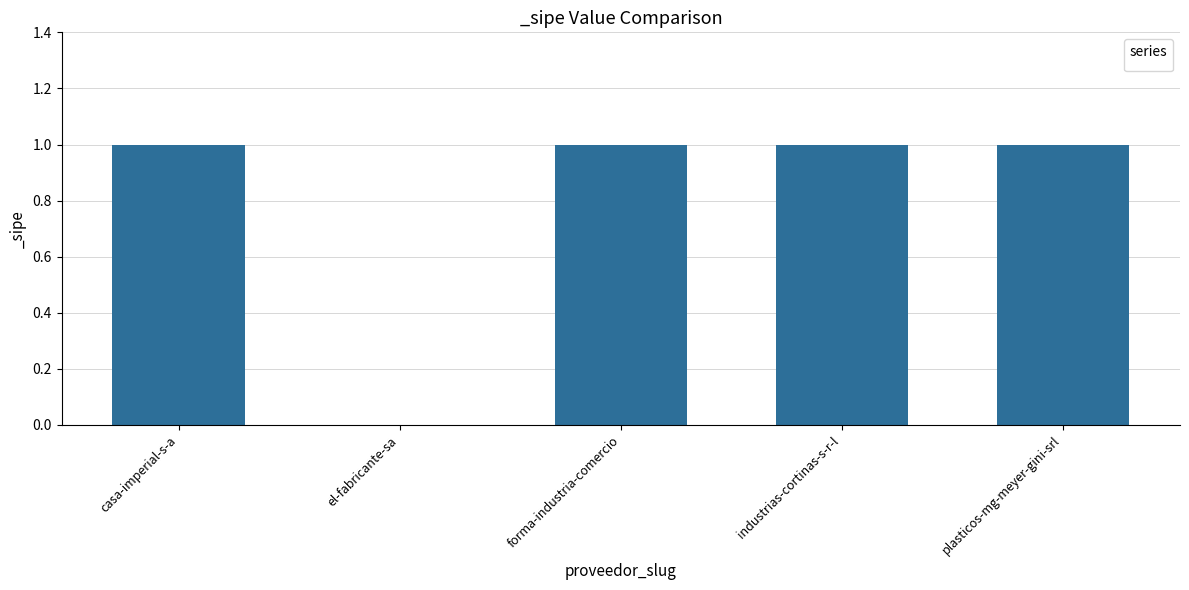

Approximately how many times larger is the value at forma-industria-comercio compared to industrias-cortinas-s-r-l?

1.0